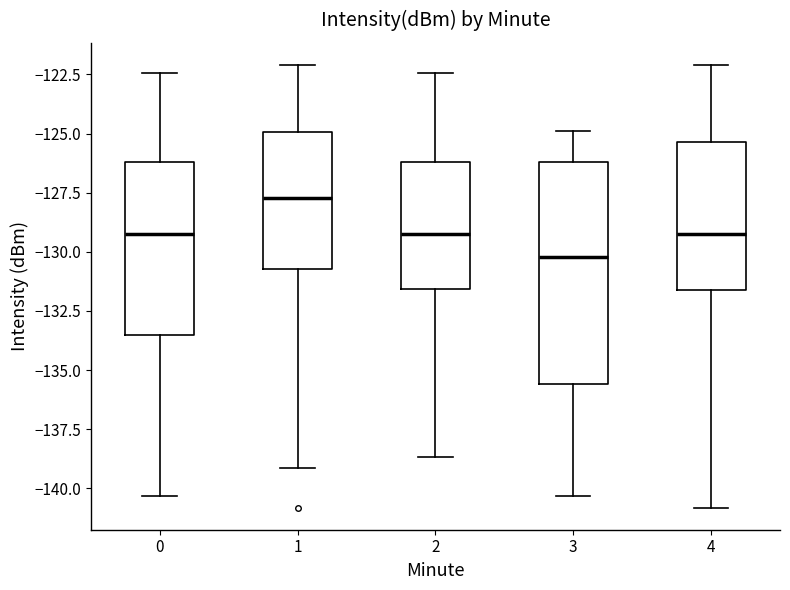

Which box is the tallest, from its lower edge to its upper edge?

3